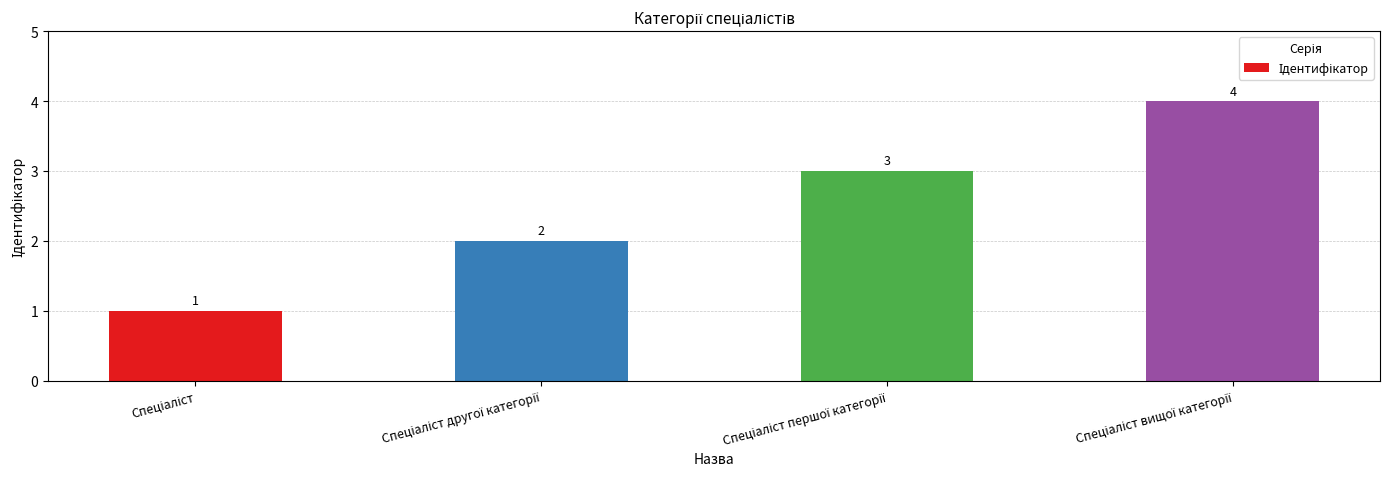

Count the number of data series in this chart.

1